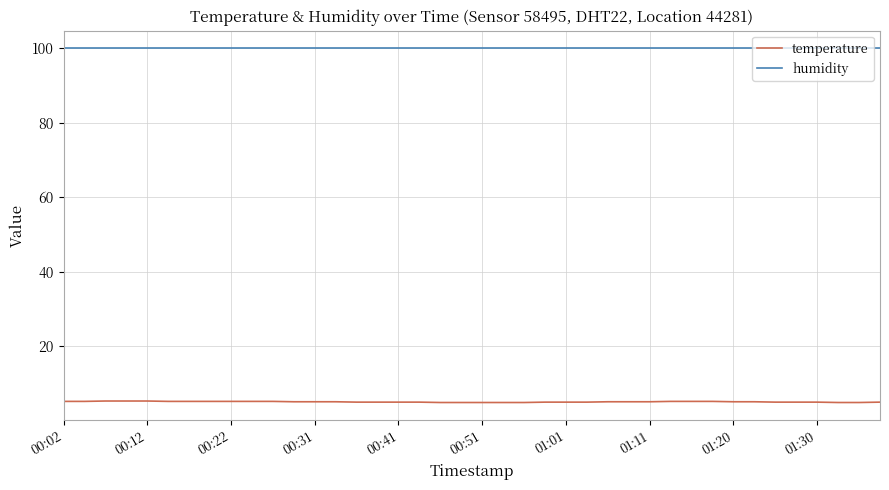

What is the maximum value for temperature?

5.3